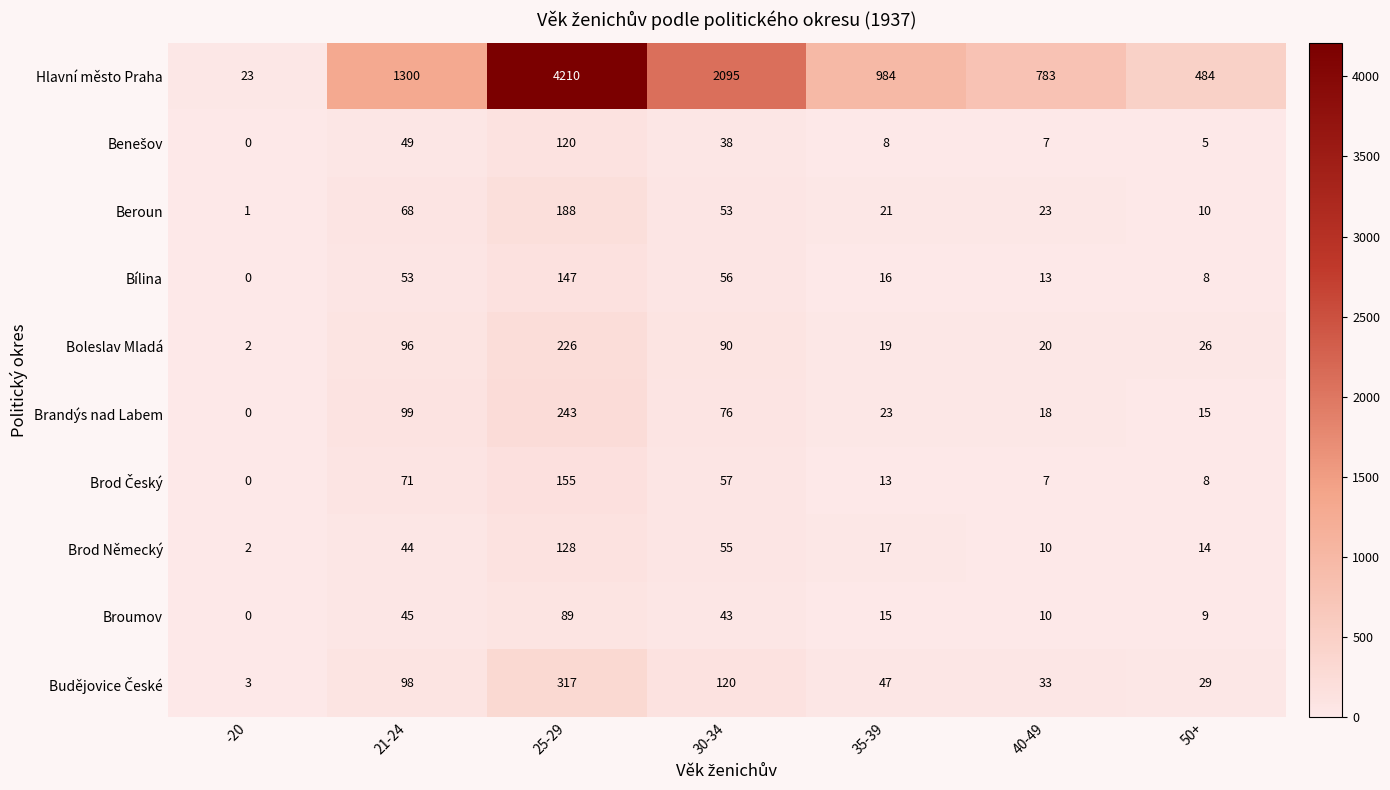

Which series changed the most between 21-24 and 30-34?

Hlavní město Praha